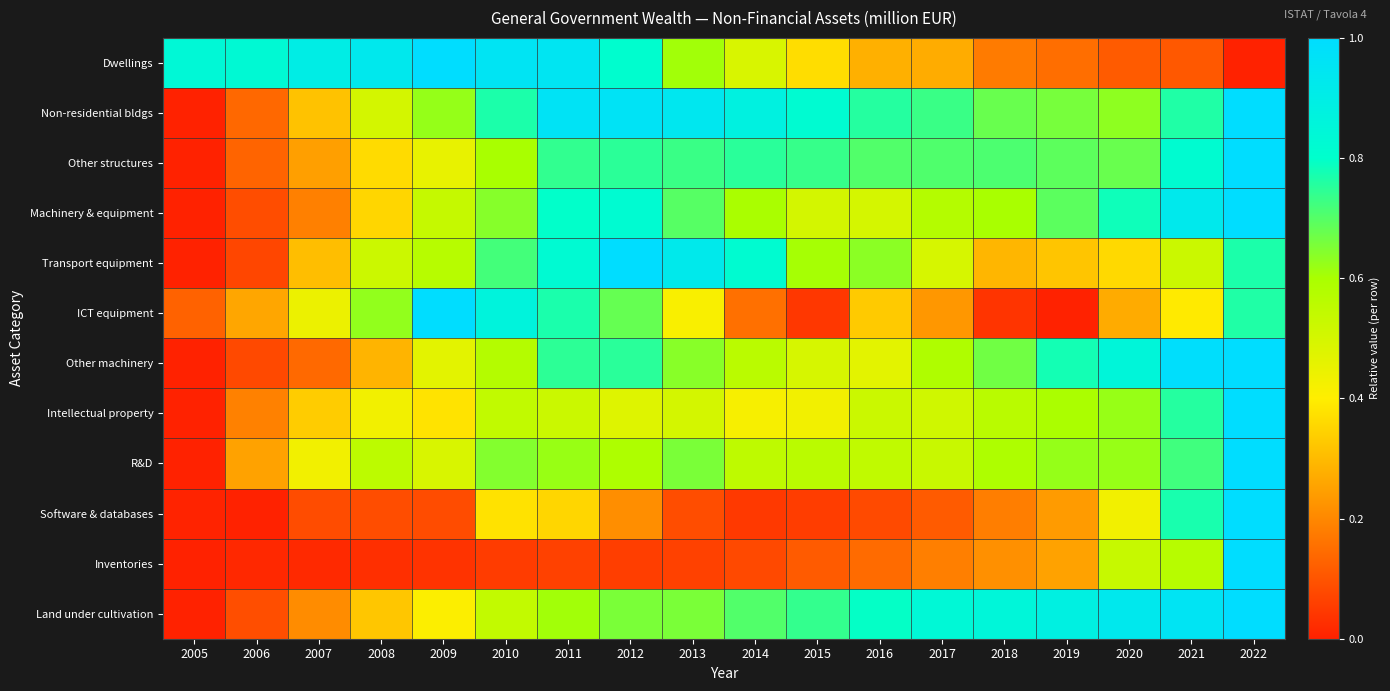

At how many categories does at least one series exceed 0?

18